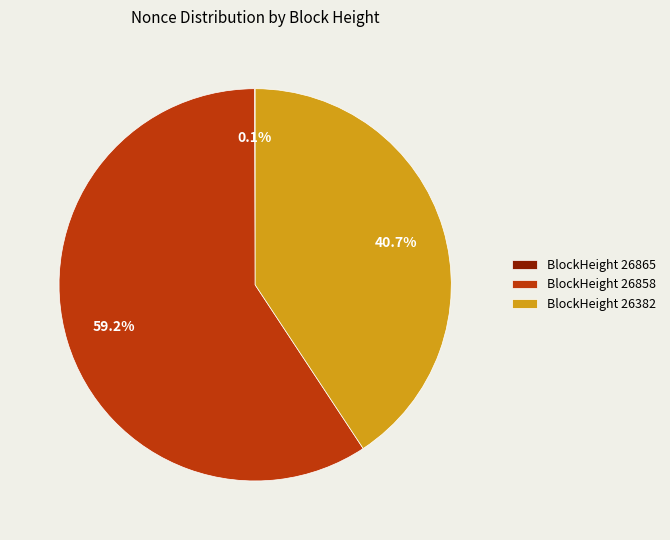

To the nearest percent, what is the average slice percentage?

33%